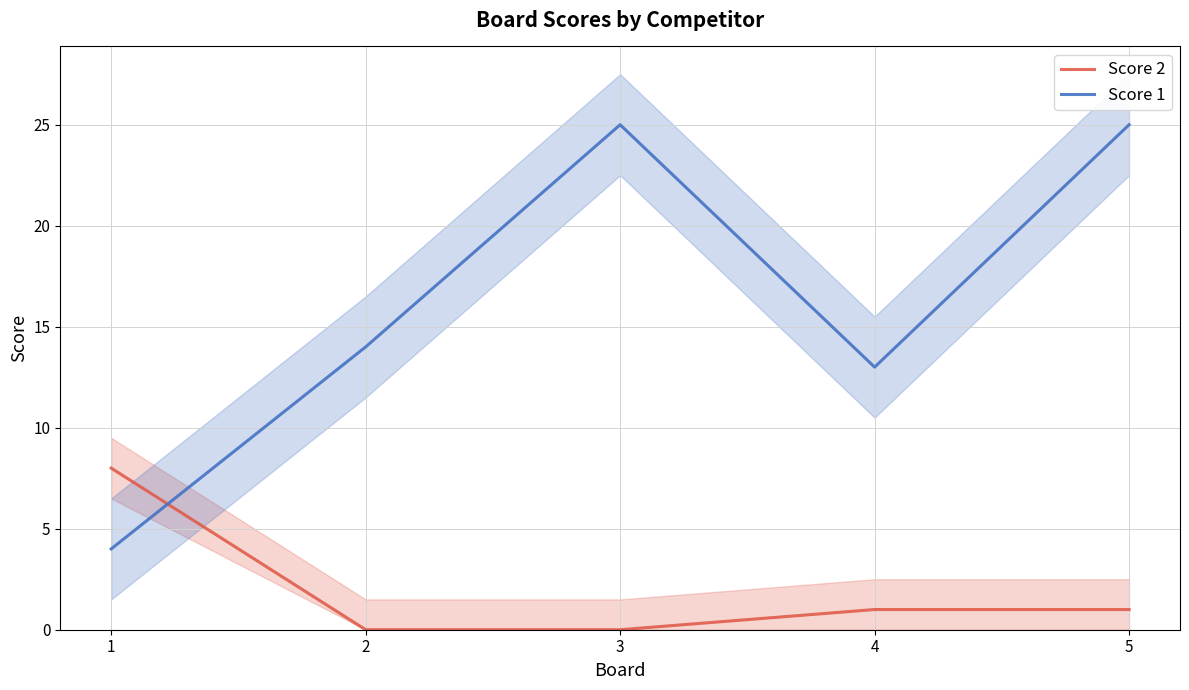

What is the total value across all series at 4?

14